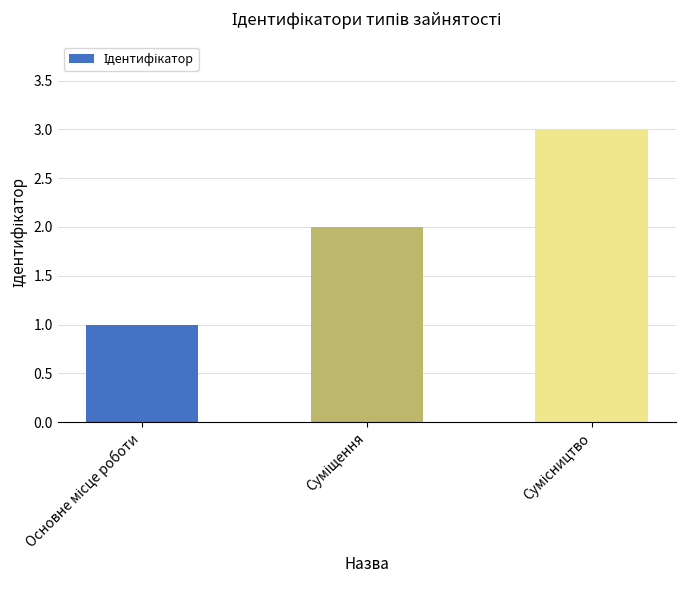

What is the difference between the maximum and minimum values?

2